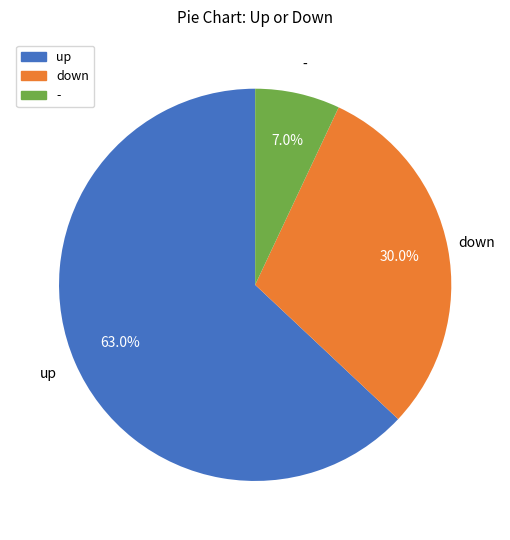

To the nearest percent, what is the average slice percentage?

33%